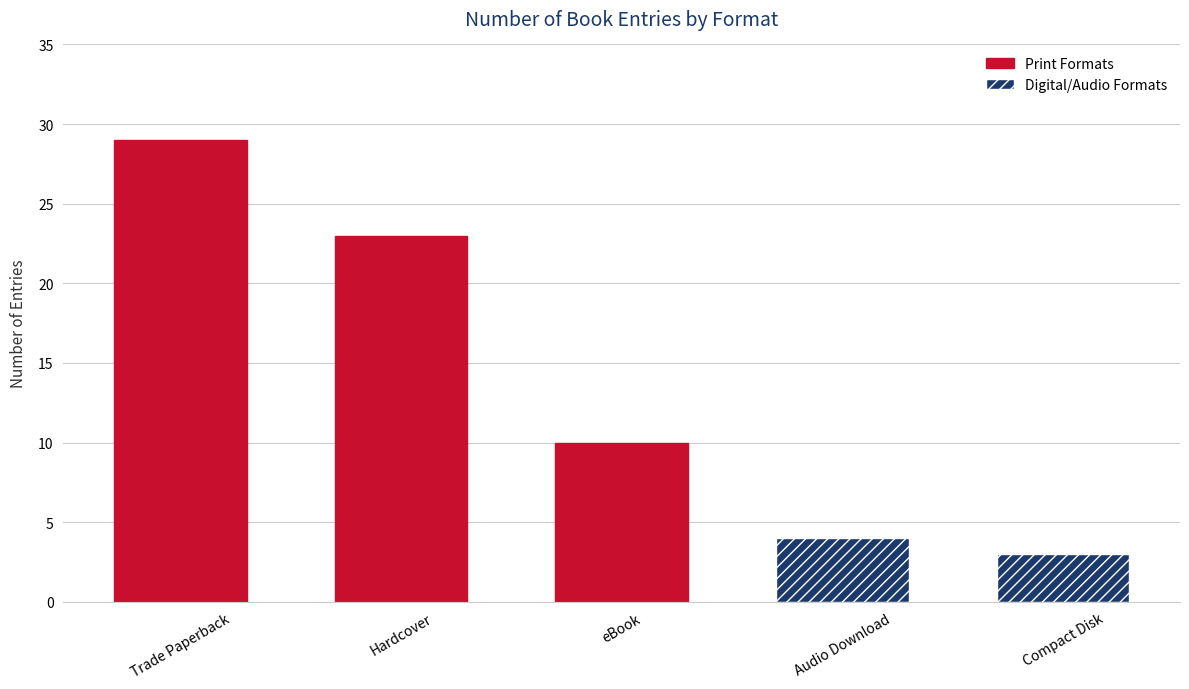

At which category does the chart reach its minimum across all series?

Compact Disk